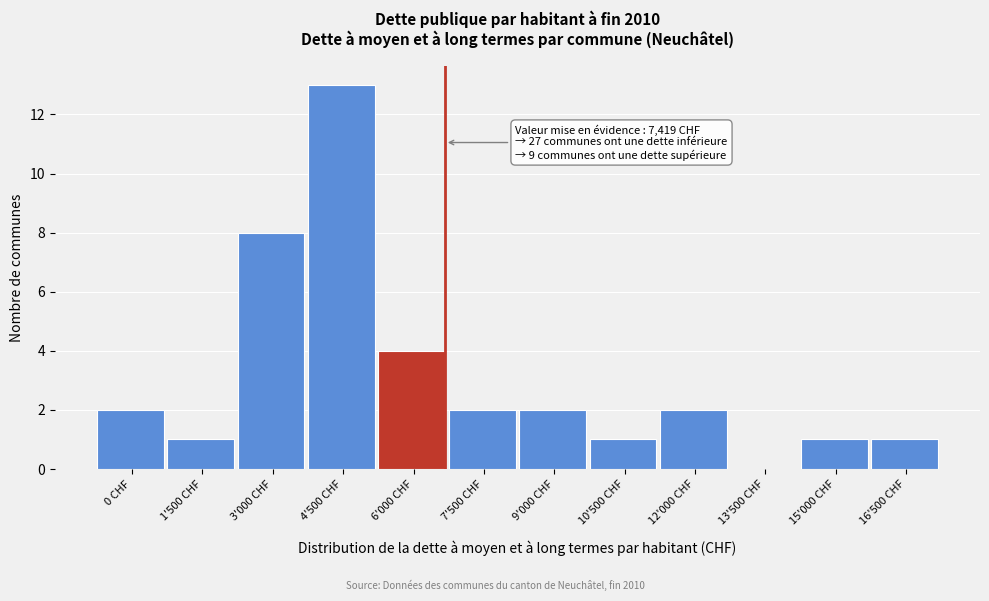

Reading right to left, transcribe all the data shown in this chart.

16'500 CHF=1	15'000 CHF=1	13'500 CHF=0	12'000 CHF=2	10'500 CHF=1	9'000 CHF=2	7'500 CHF=2	6'000 CHF=4	4'500 CHF=13	3'000 CHF=8	1'500 CHF=1	0 CHF=2